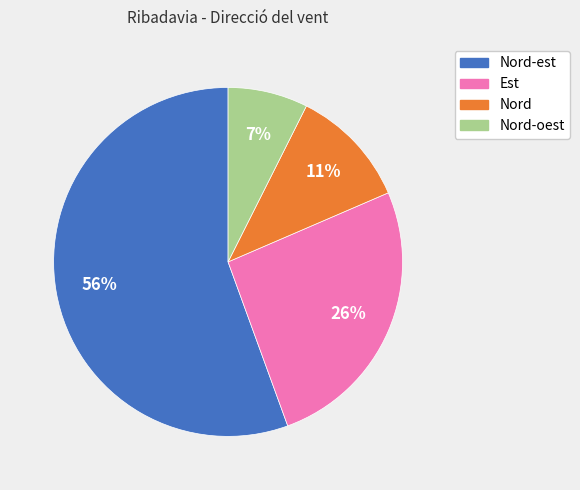

To the nearest percent, what is the average slice percentage?

25%